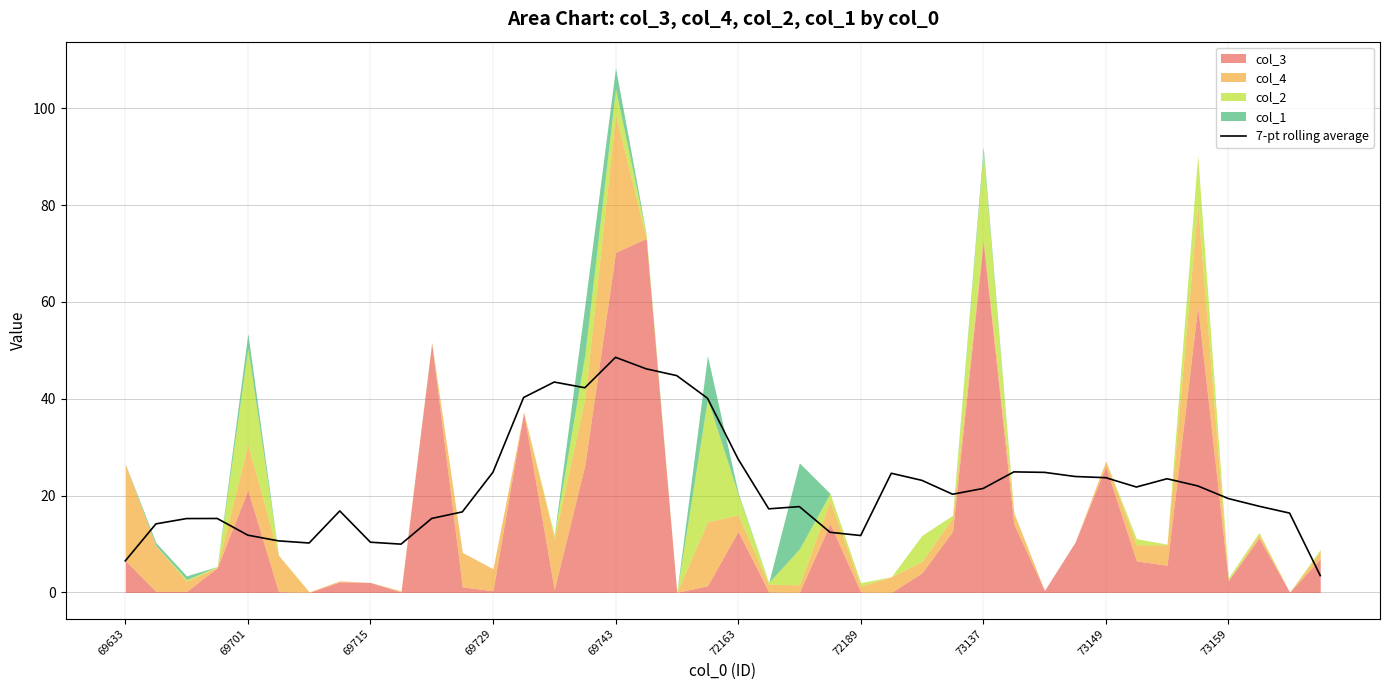

True or false: the data shows 43.5 at 14.

True